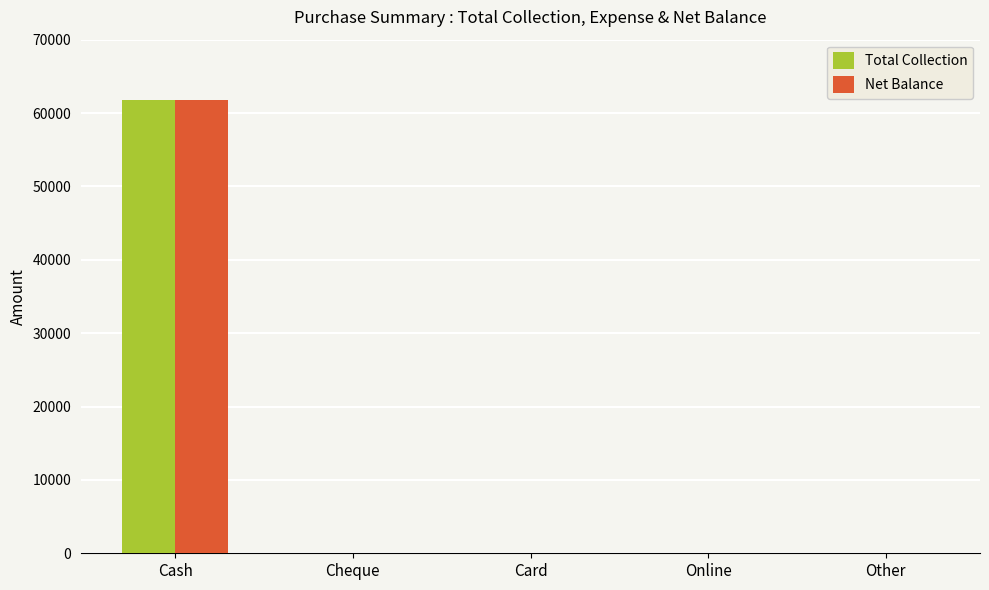

Are the bars horizontal?

No